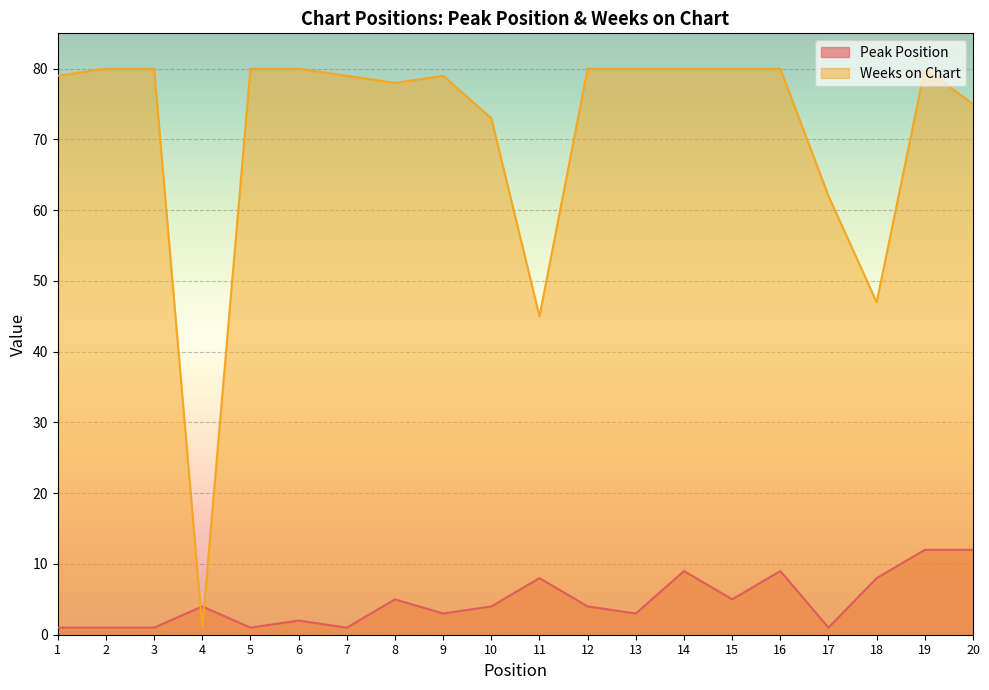

What are all the series names shown in the legend?

Peak Position, Weeks on Chart